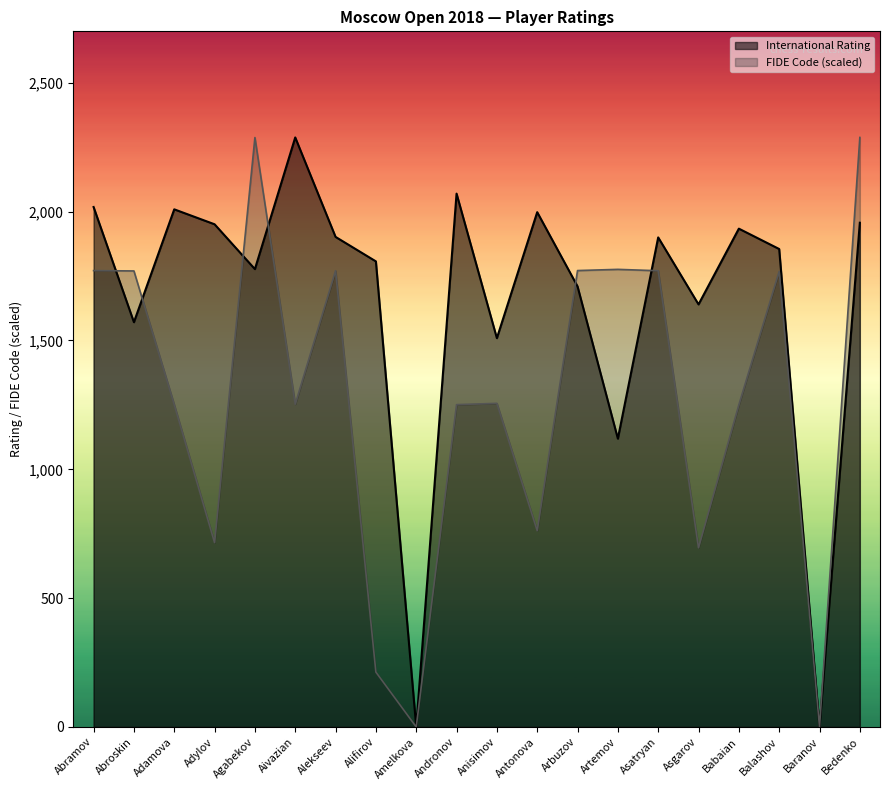

Is the value of FIDE Code at Adylov greater than the value of International Rating at Alekseev?

No